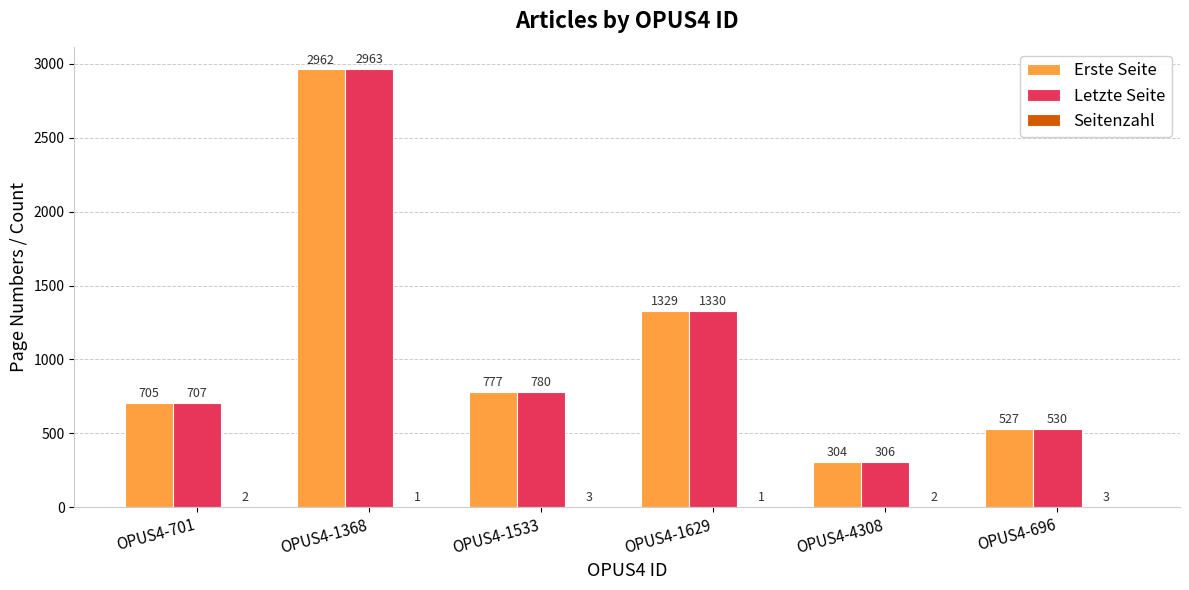

What is the maximum value shown in the chart?

2963